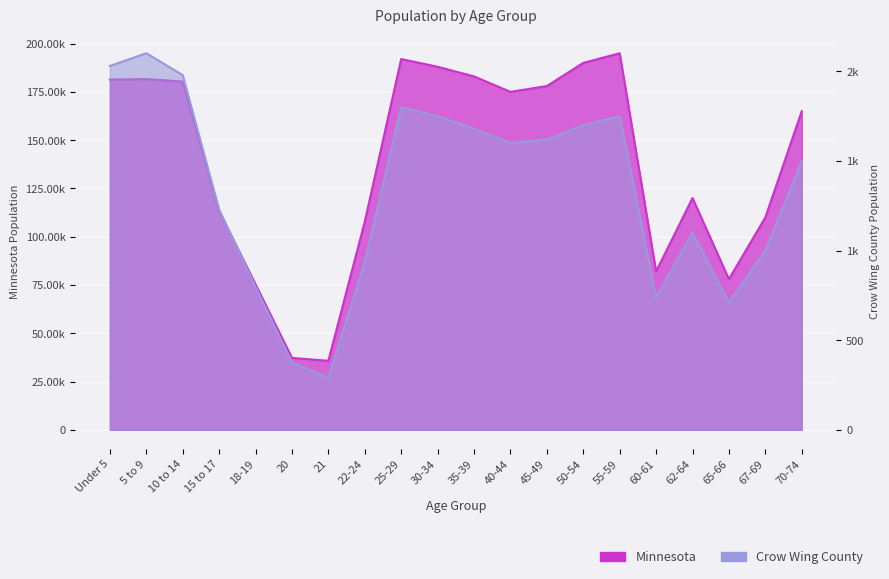

Which series has the largest total across all categories?

Minnesota